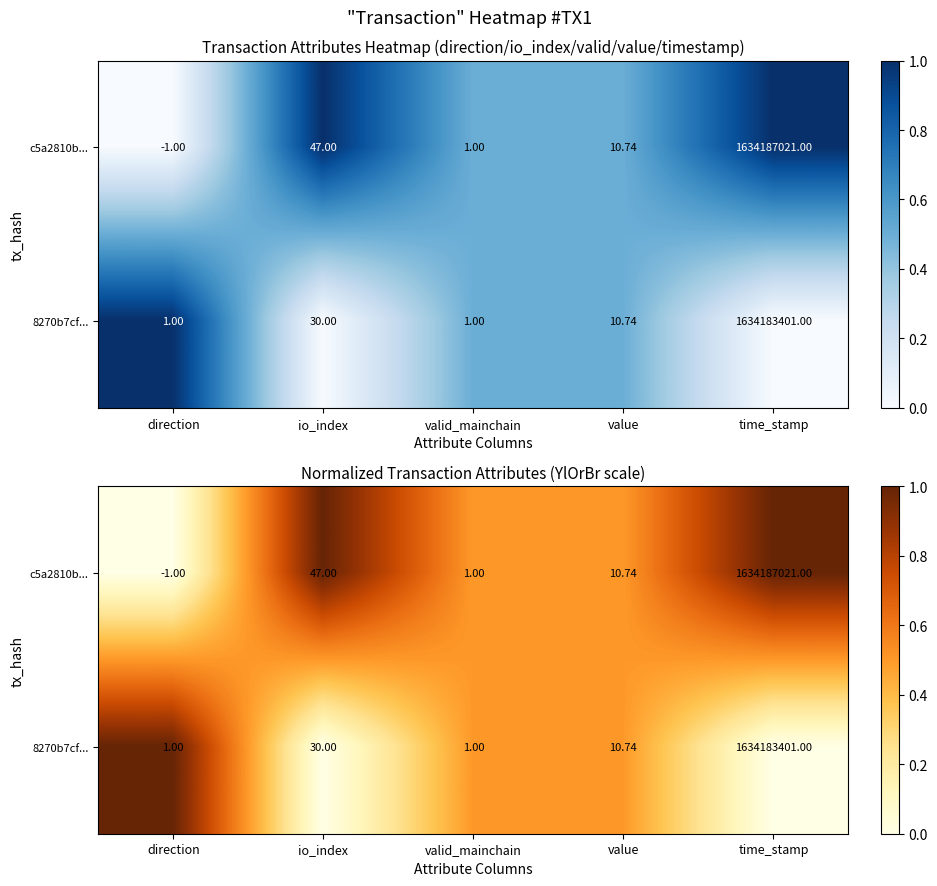

The c5a2810b... series shows 1.0 at time_stamp. True or false?

True